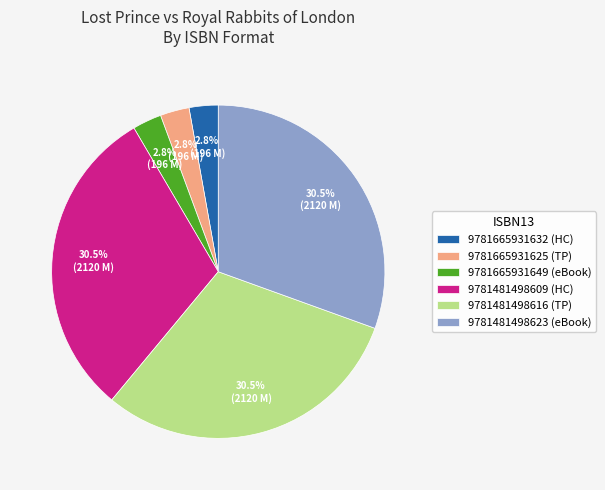

How much of the chart is everything except 9781665931625?

97.2%